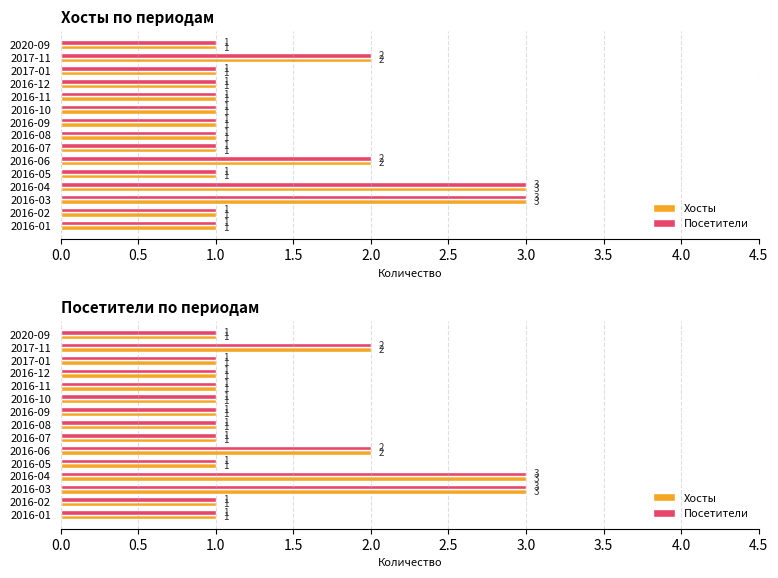

What is the approximate value of Хосты at 2016-03?

3